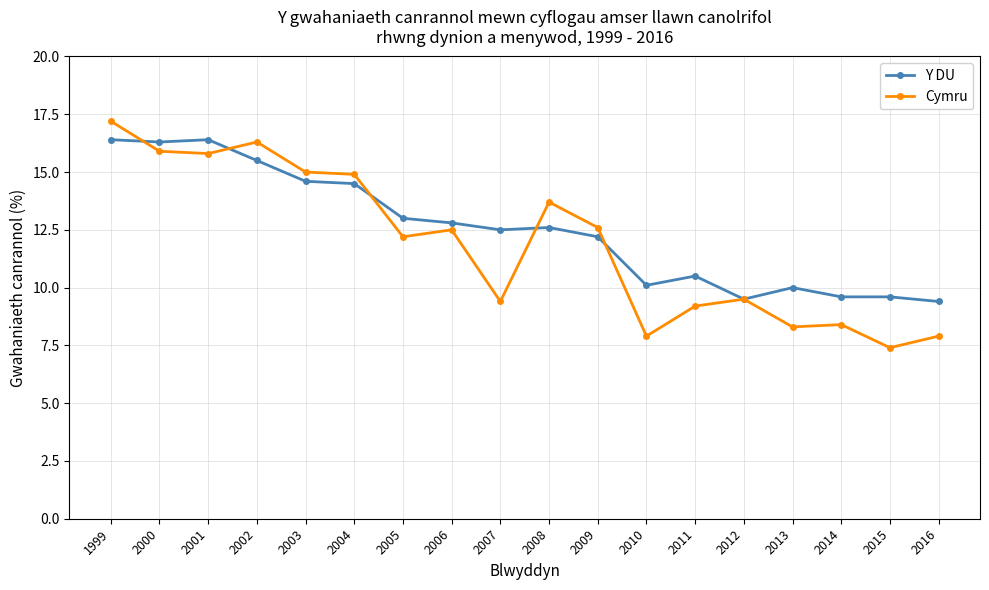

Where is the first local maximum for Cymru?

2002